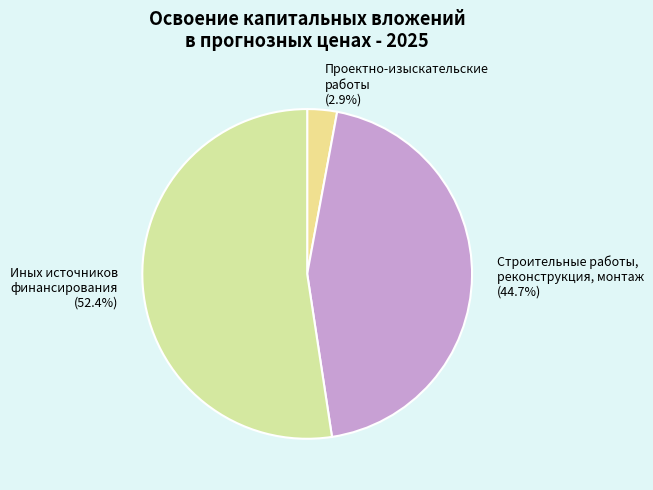

Combined, do Иных источников финансирования (52.4%) and Строительные работы, реконструкция, монтаж (44.7%) account for over 50%?

Yes